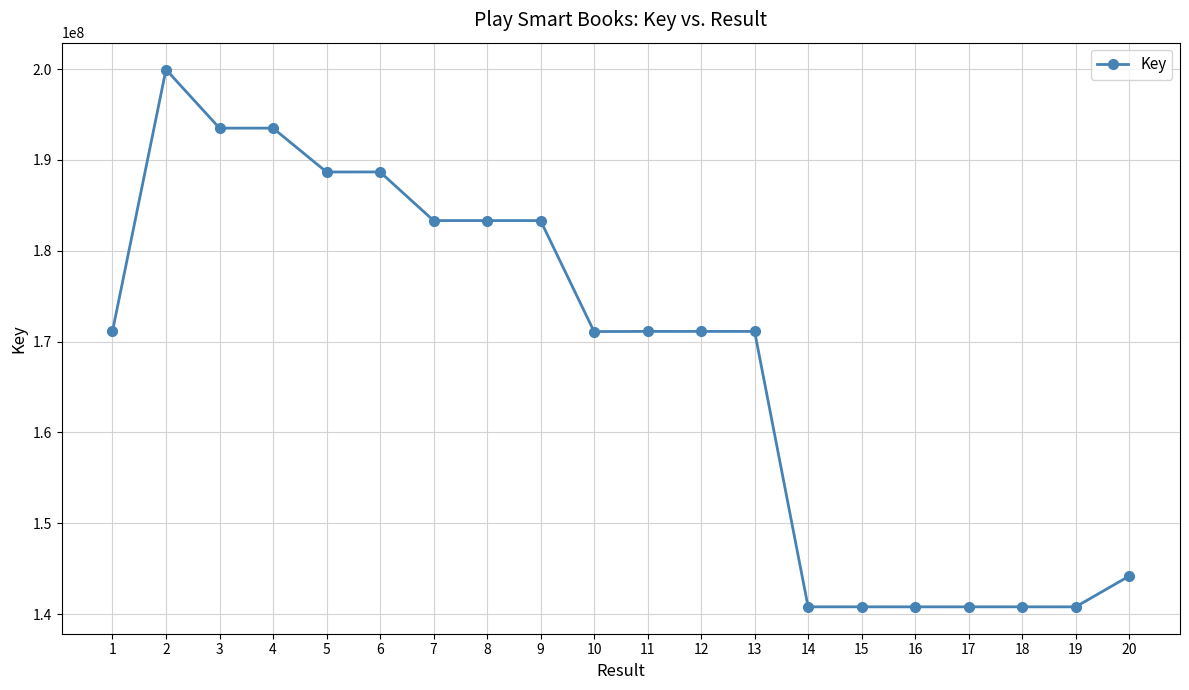

Is it true that the value at 1 is 171140921?

True